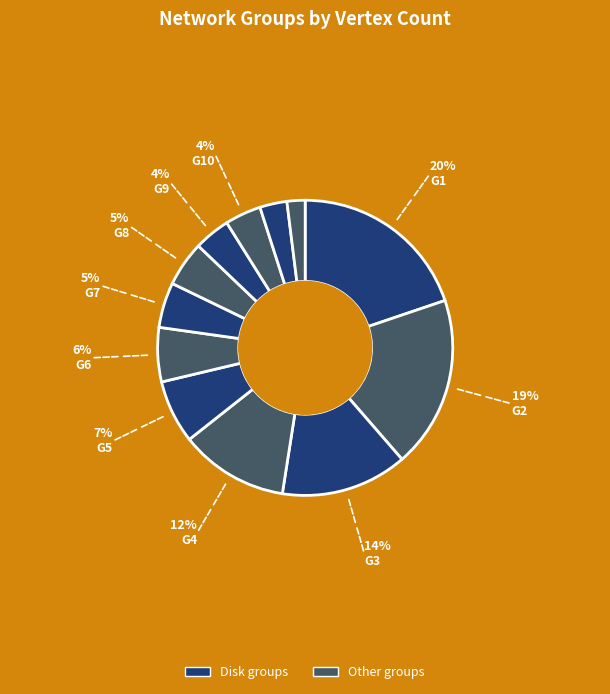

How many segments does this pie chart have?

12